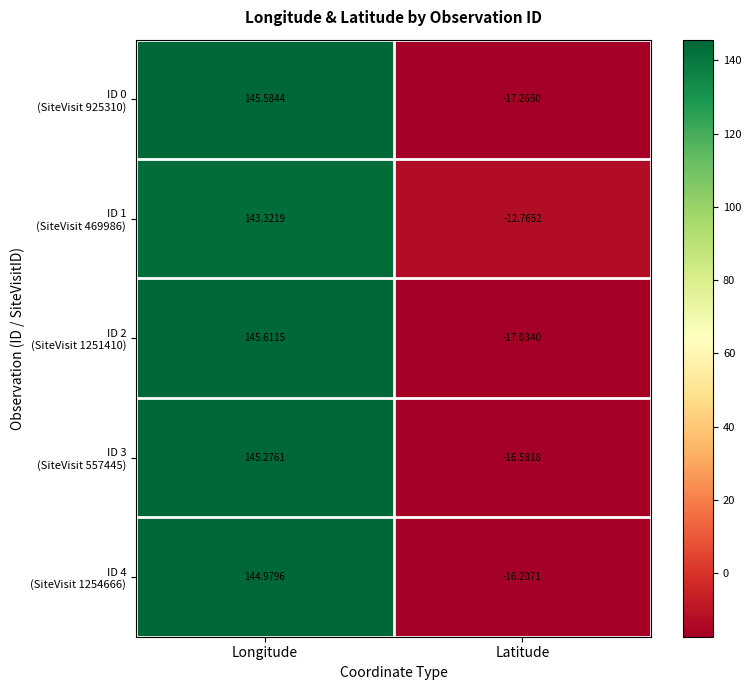

At which category is the sum across all series the highest?

Longitude